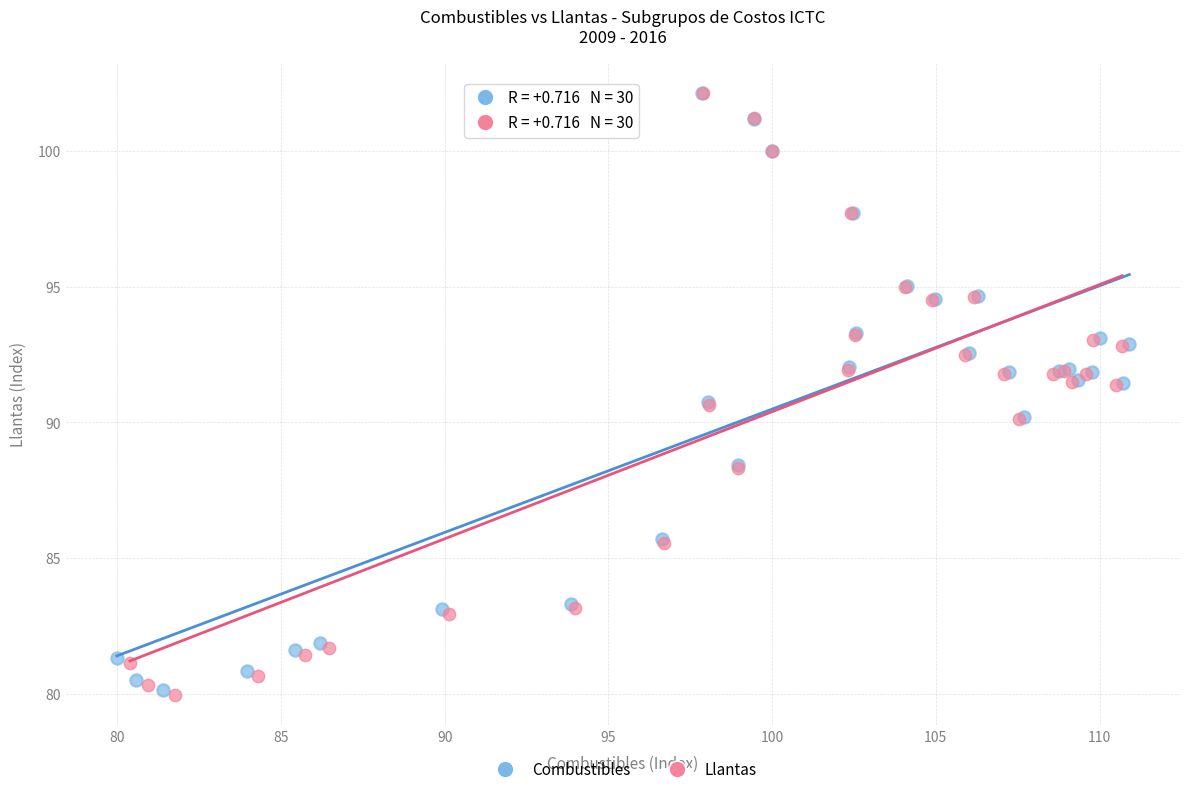

Which series has the widest spread of Y values?

Llantas